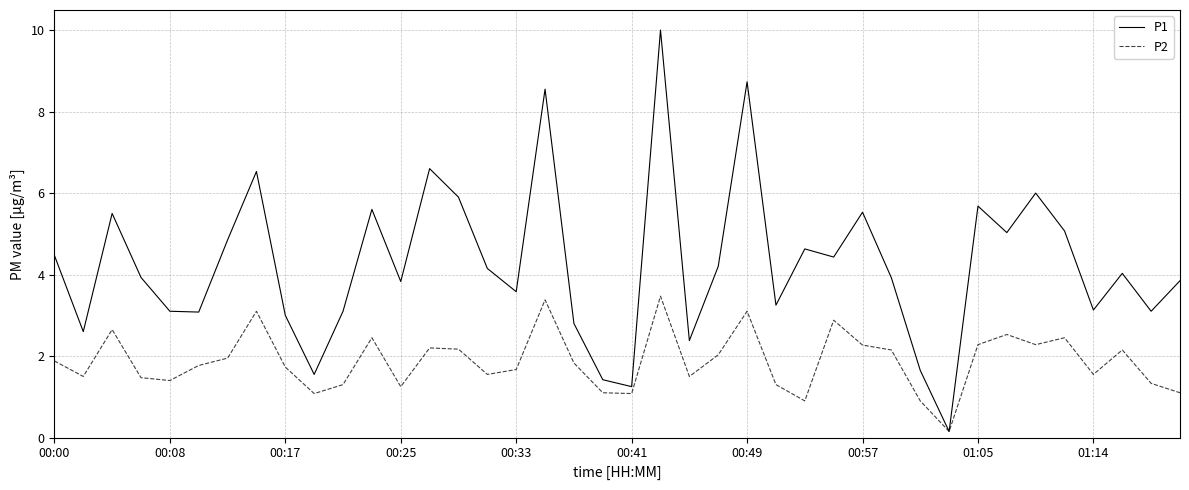

Rank the series by their average value, from highest to lowest.

P1, P2